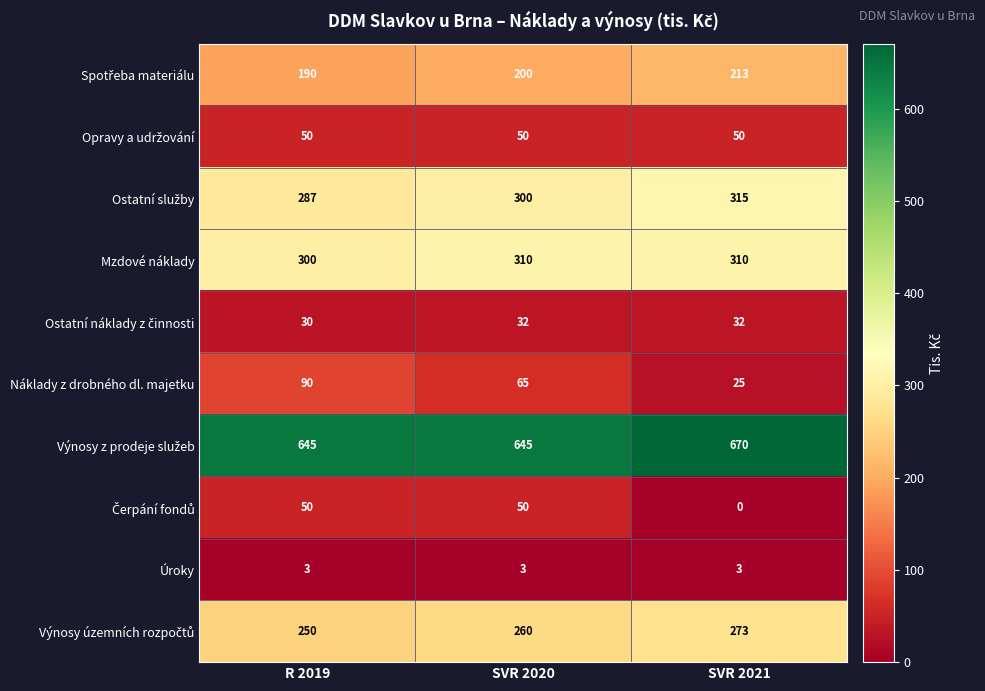

Which series has the largest range (max minus min)?

Náklady z drobného dl. majetku